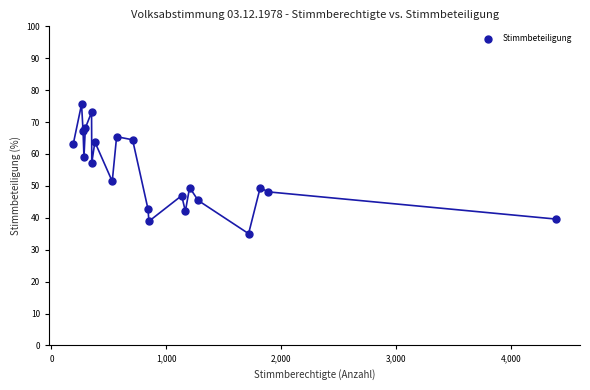

What Y value in the scatter plot is closest to 55?

57.3